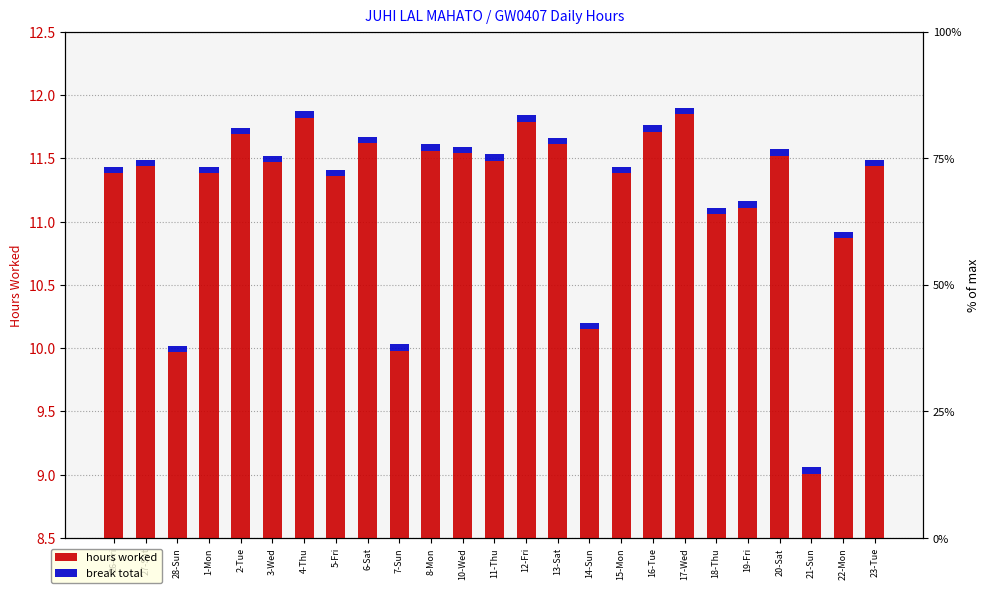

Which series has the largest total across all categories?

hours worked